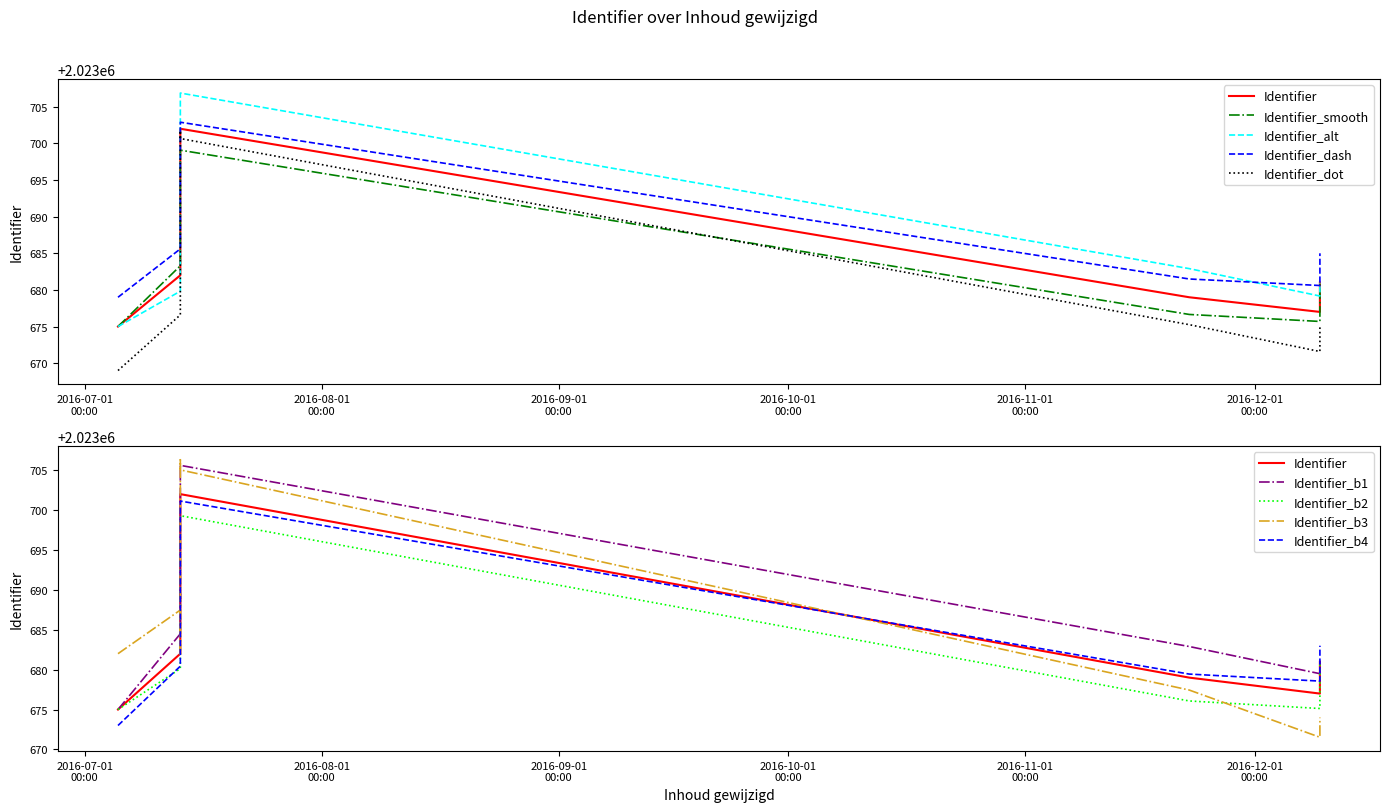

How many values in the Identifier series are below 2023688?

7